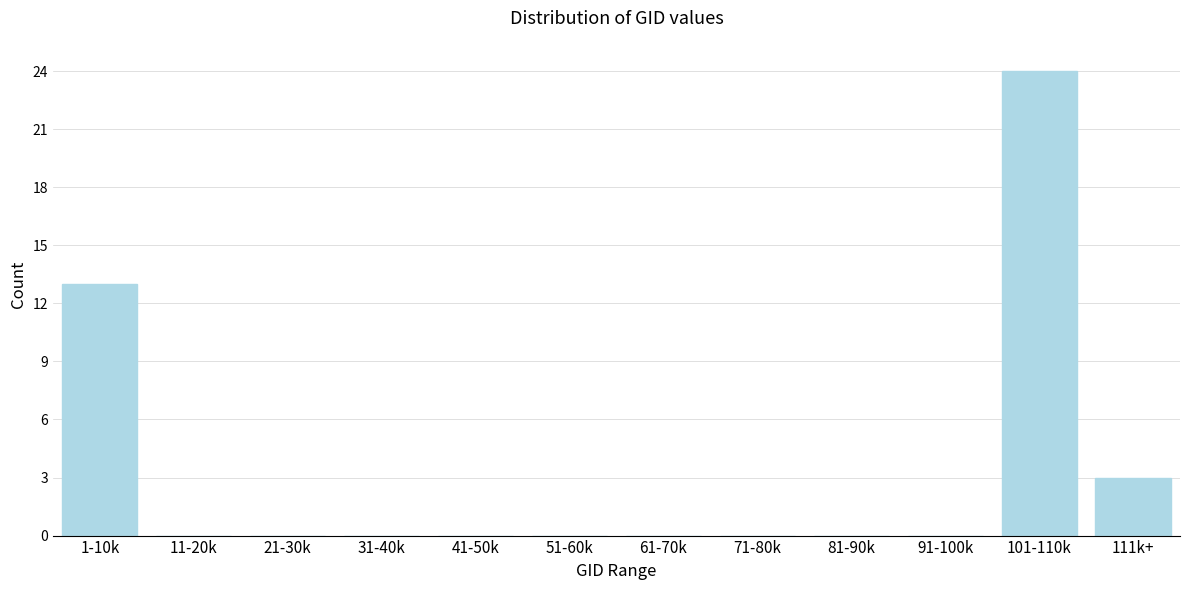

Reading right to left, extract all data points from this chart.

111k+=3	101-110k=24	91-100k=0	81-90k=0	71-80k=0	61-70k=0	51-60k=0	41-50k=0	31-40k=0	21-30k=0	11-20k=0	1-10k=13